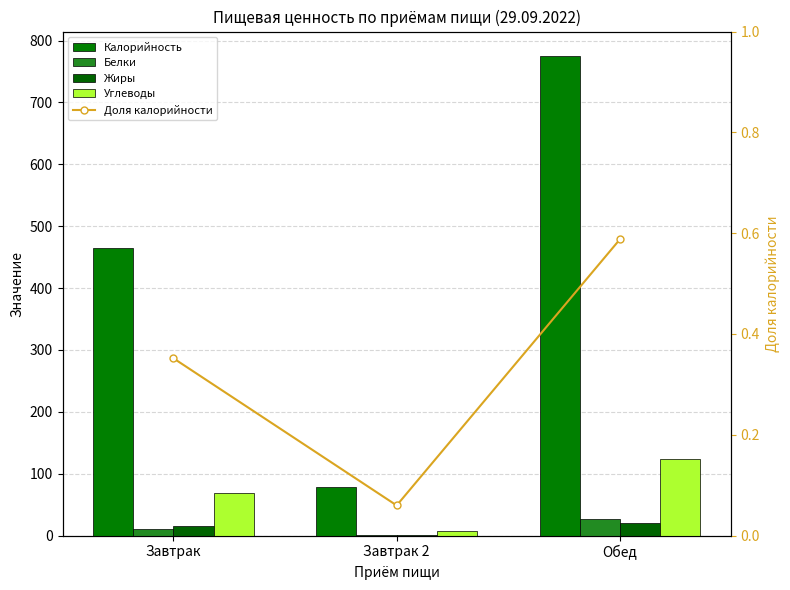

What is the difference between the maximum and second lowest values in the Доля калорийности series?

0.2